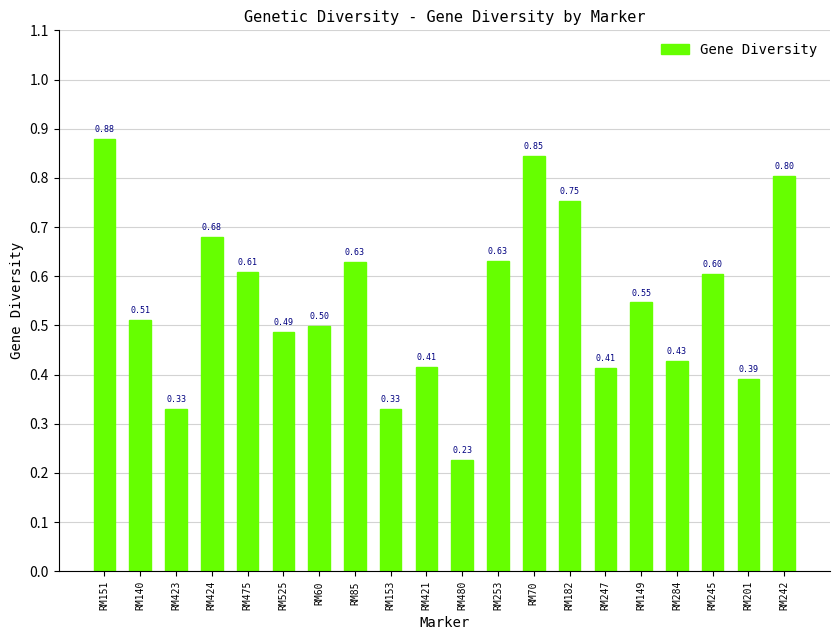

What is the label of the 4th bar from the right?

RM284